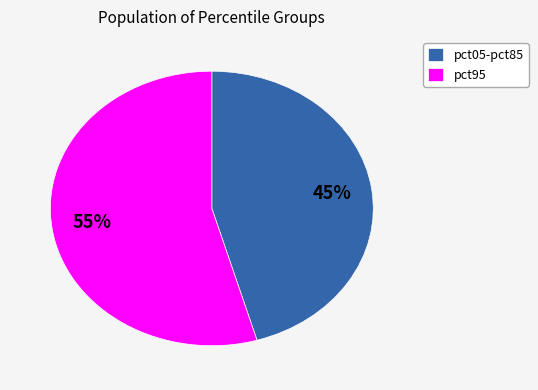

What is the largest slice in the pie chart?

pct95